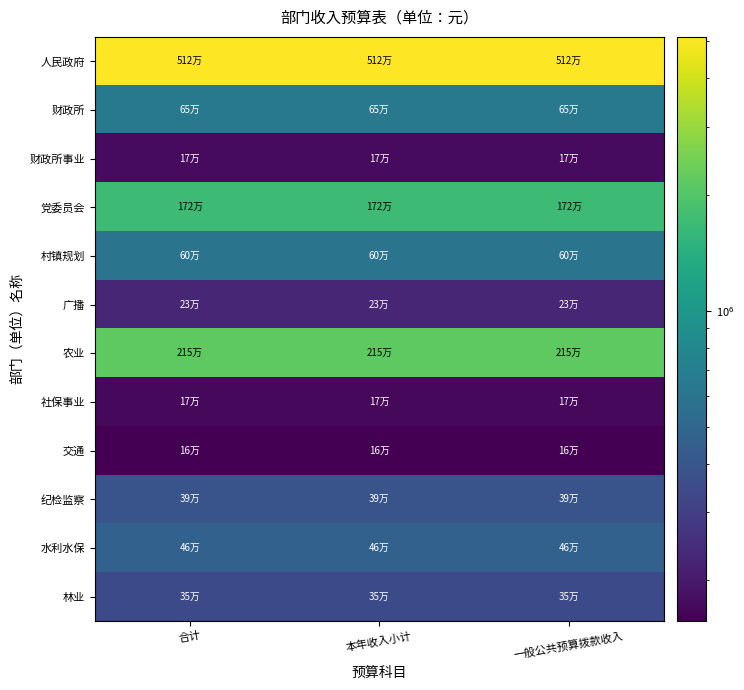

Rank the series by their maximum value, from lowest to highest.

交通, 社保事业, 财政所事业, 广播, 林业, 纪检监察, 水利水保, 村镇规划, 财政所, 党委员会, 农业, 人民政府